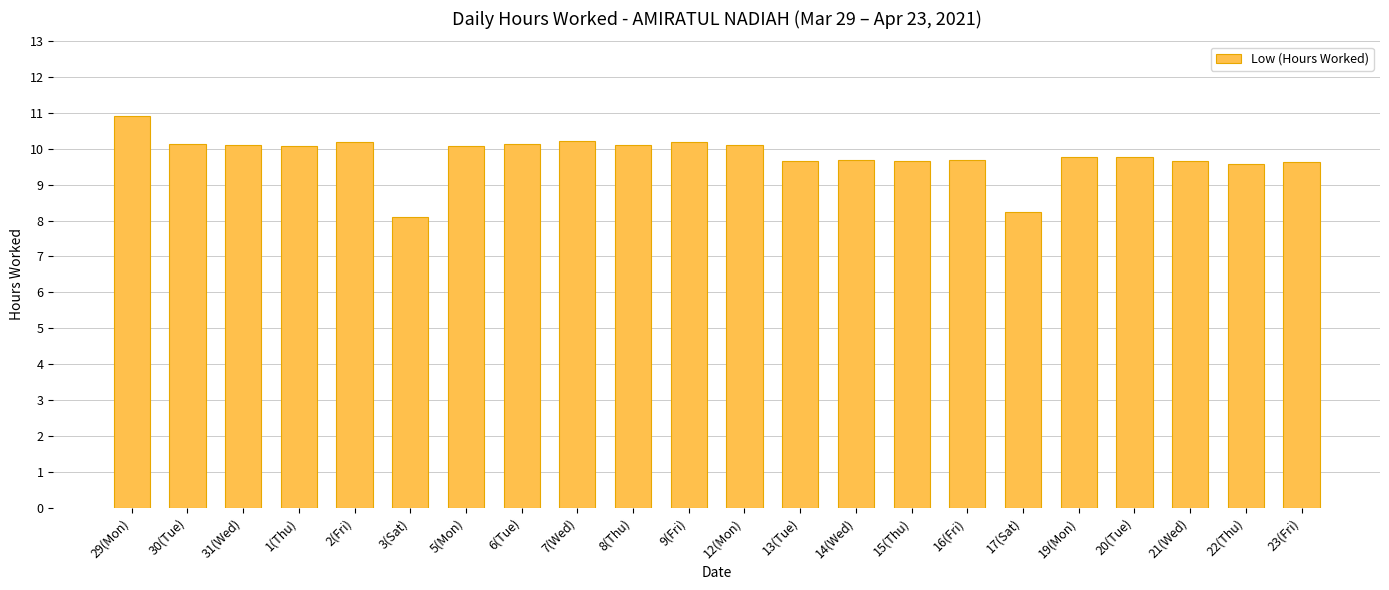

What is the approximate value at 19(Mon)?

9.8